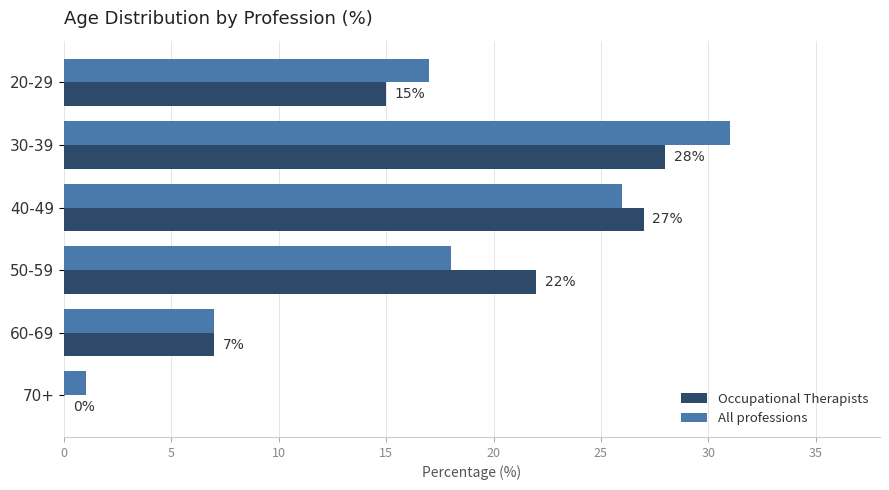

The Occupational Therapists series shows 27 at 40-49. True or false?

True